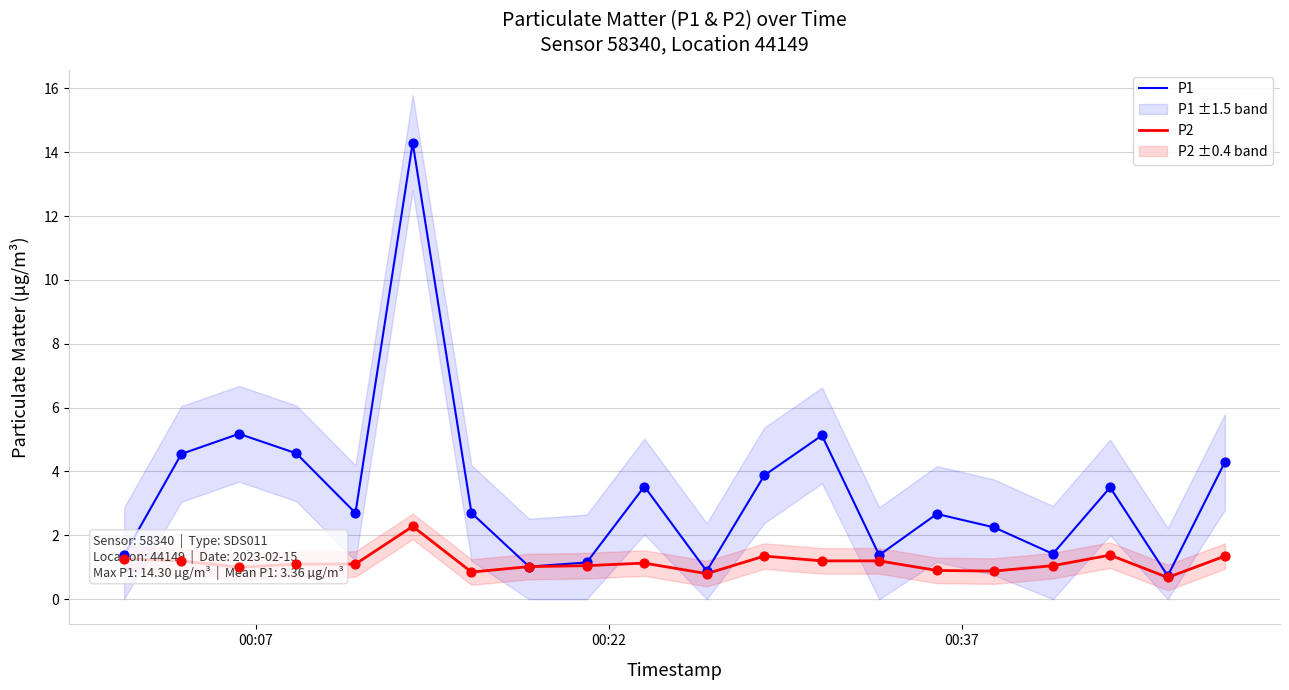

Which series has the largest Y range (max minus min)?

P1